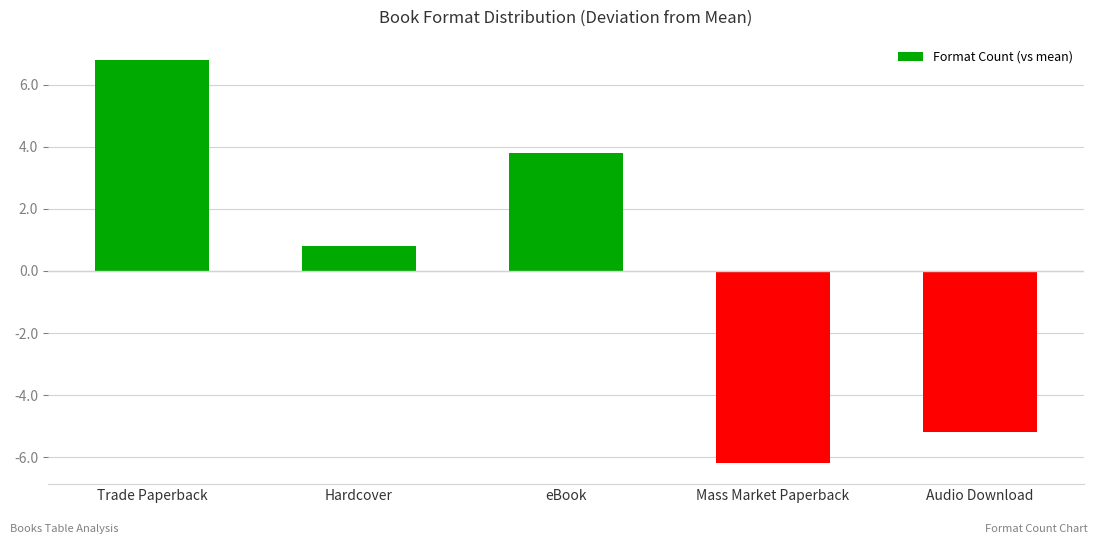

Does the chart contain any negative values?

Yes